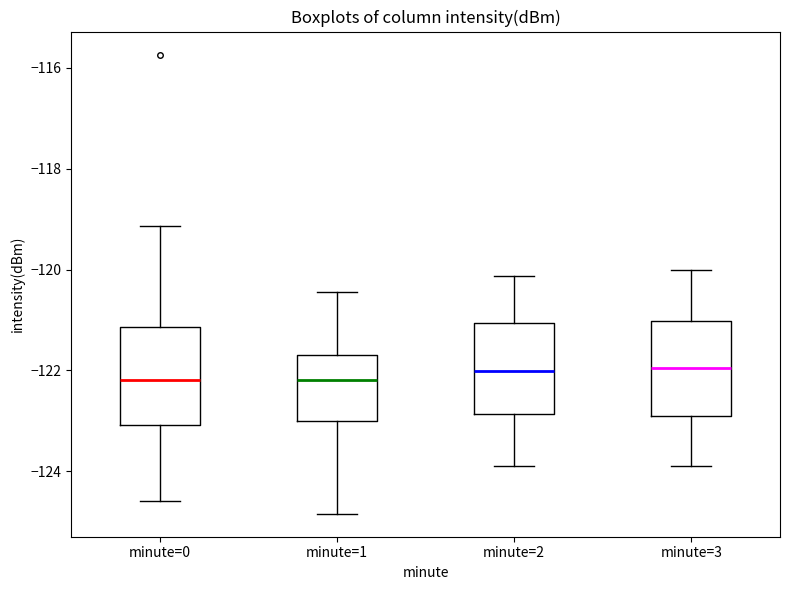

Reading left to right, transcribe this box plot: for each box, give where its median line is, the range the box spans, and where its two whiskers end, as read against the y-axis. The values are not printed on the chart, so give them approximately, as read against the axis.

minute=0: median -122.2, box -123.0 to -121.2, whiskers -124.6 to -119.2
minute=1: median -122.2, box -123.0 to -121.6, whiskers -124.8 to -120.4
minute=2: median -122.0, box -122.8 to -121.0, whiskers -123.8 to -120.2
minute=3: median -122.0, box -123.0 to -121.0, whiskers -123.8 to -120.0